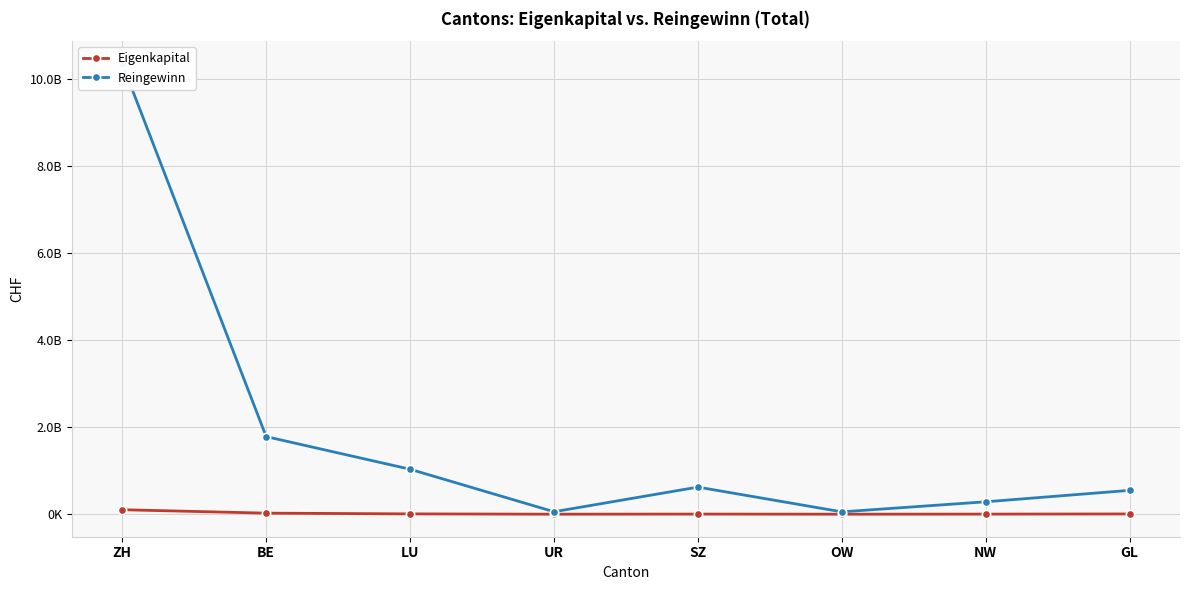

What are all the series names shown in the legend?

Eigenkapital, Reingewinn